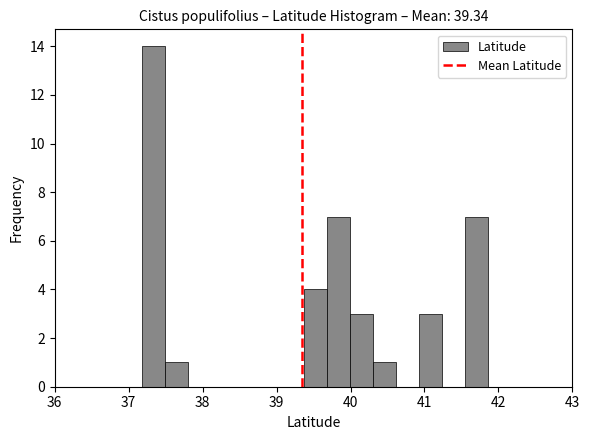

Around what value on the x-axis is the tallest bar? Give the approximate position of its centre, as read against the axis.

37.3